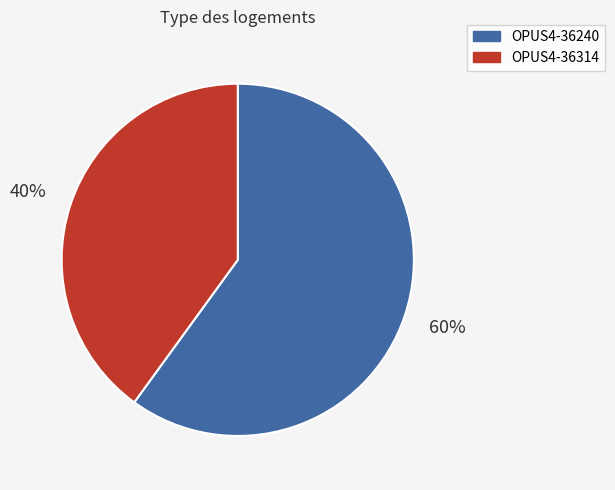

Which slice is the smallest?

OPUS4-36314